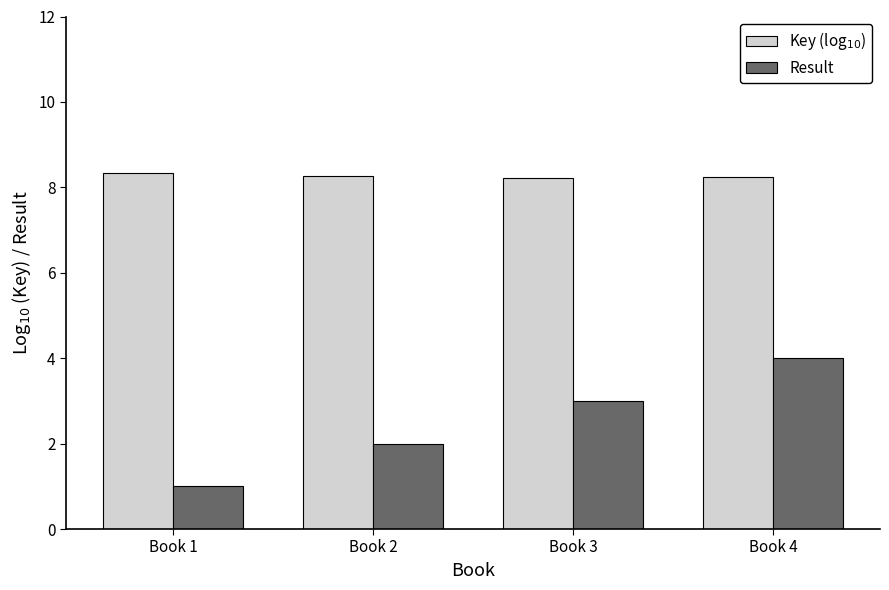

What is the difference between the maximum and second lowest values in the Result series?

2.0